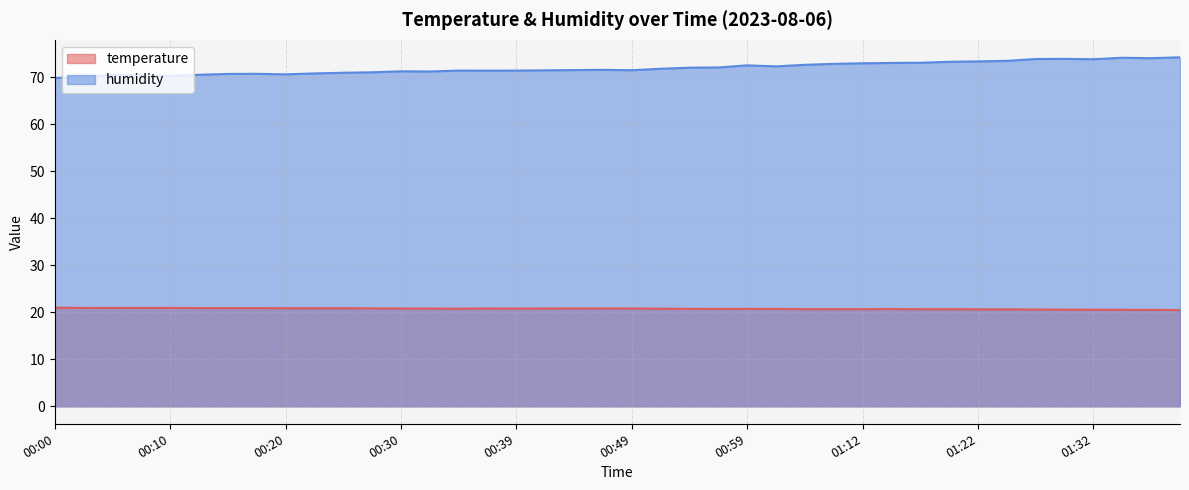

Rank the series by their average value, from lowest to highest.

temperature, humidity